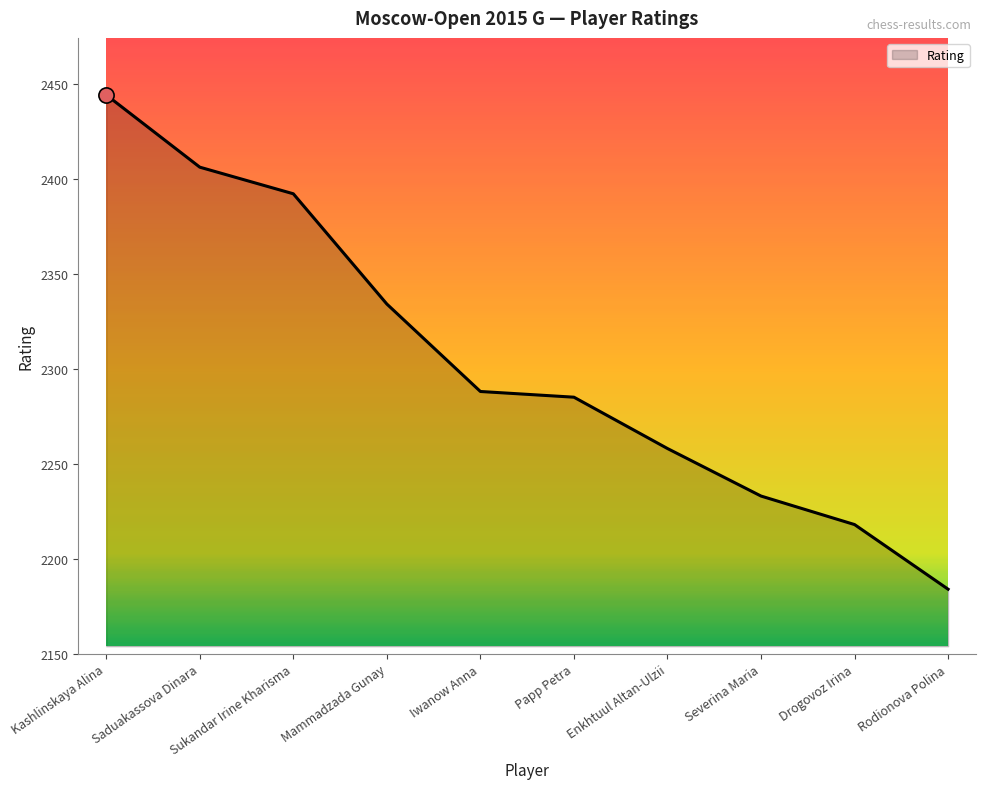

What is the ratio of the value at Iwanow Anna to the value at Sukandar Irine Kharisma?

1.0